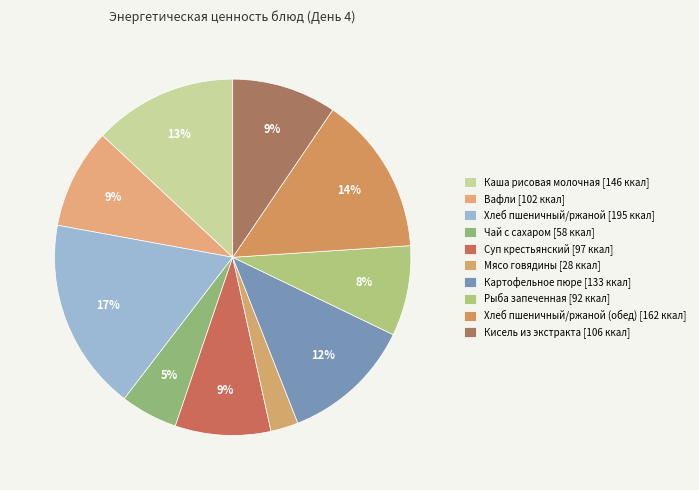

Is there any slice that represents more than half of the pie?

No